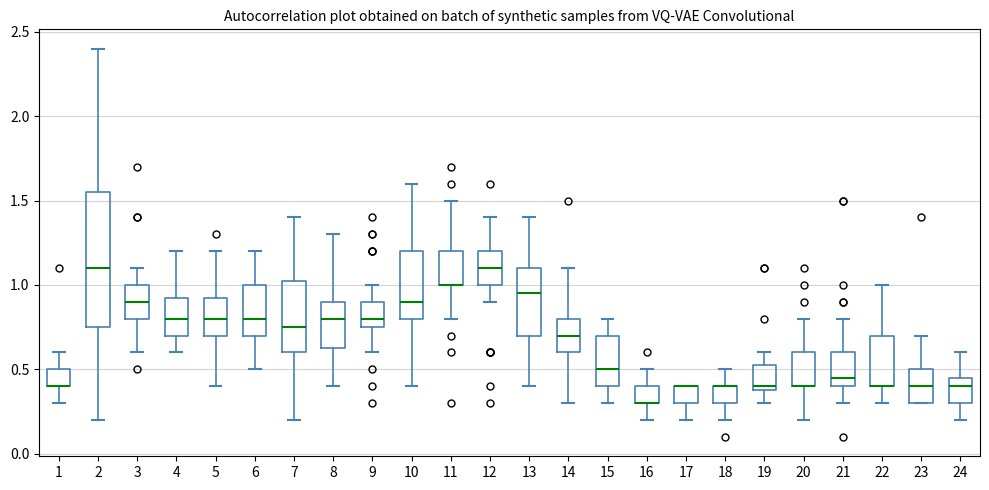

Where is the upper edge of the box at x = 18 on the y-axis? The values are not printed on the chart, so give them approximately, as read against the axis.

0.40